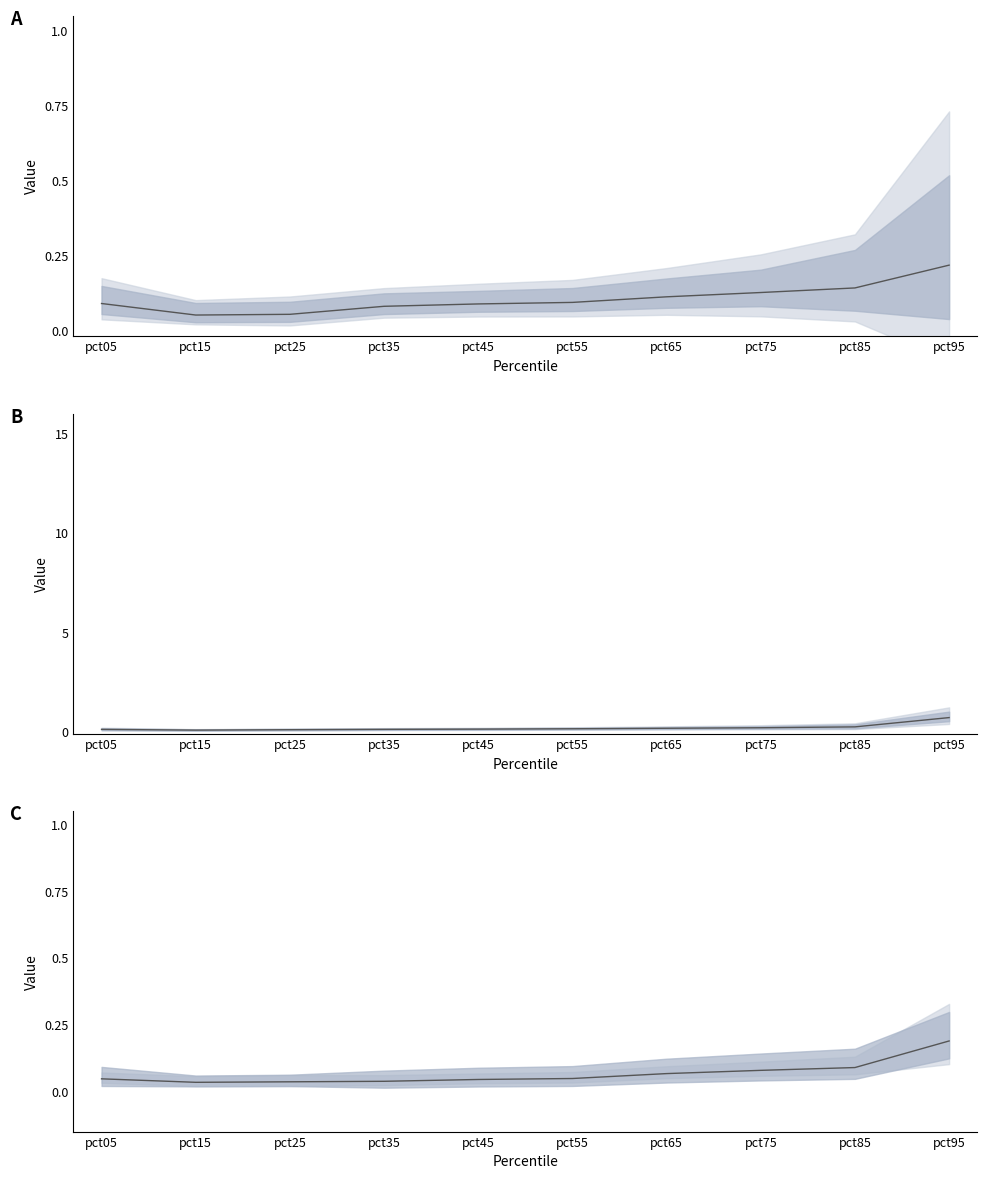

Which category has the highest value in the Jan series?

pct95